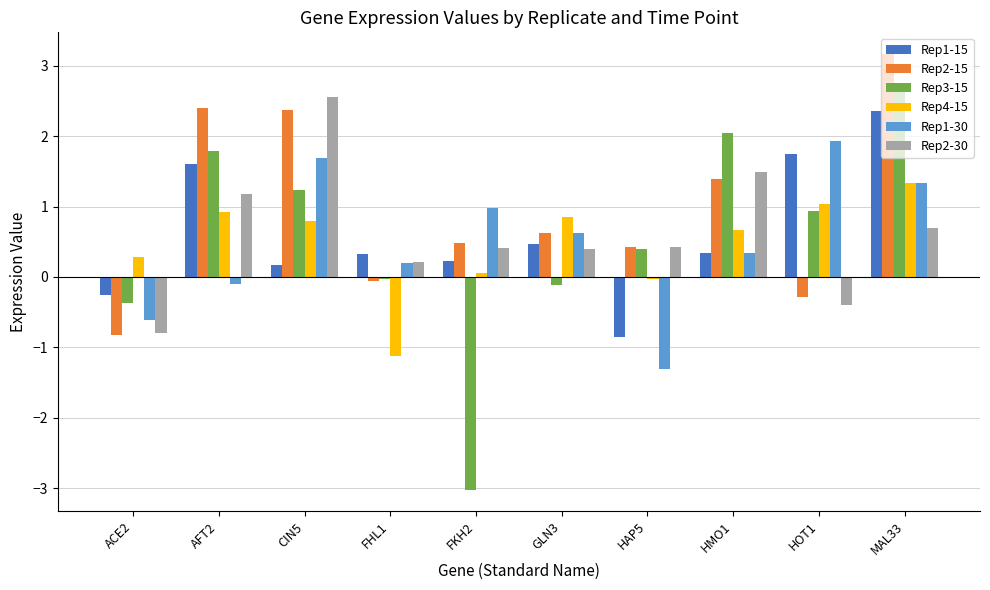

What is the spread (max minus min) of values at MAL33?

2.5